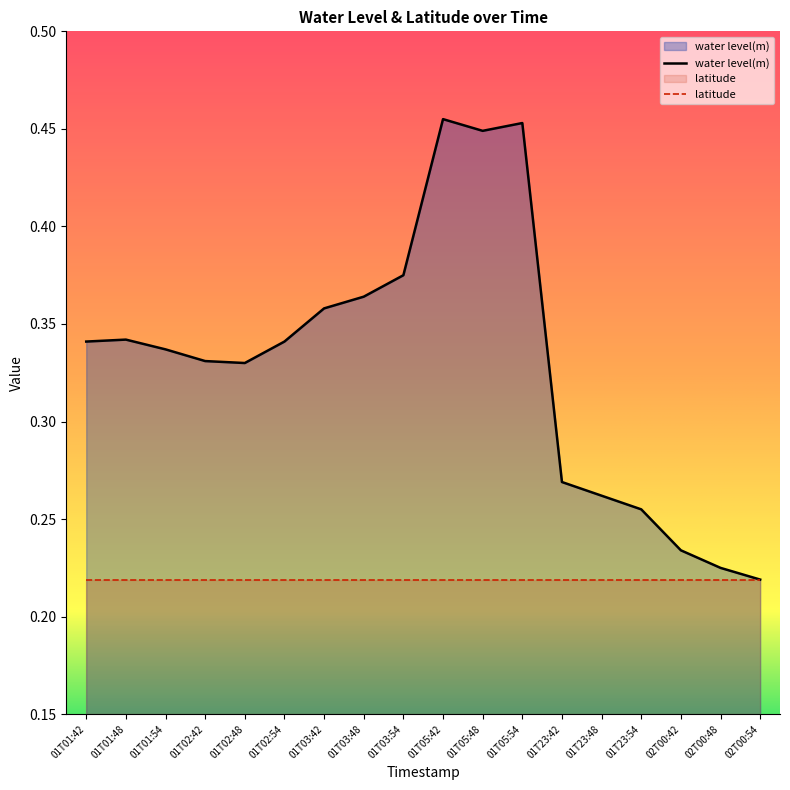

Which has a higher value, 01T01:48 or 01T23:54?

01T01:48